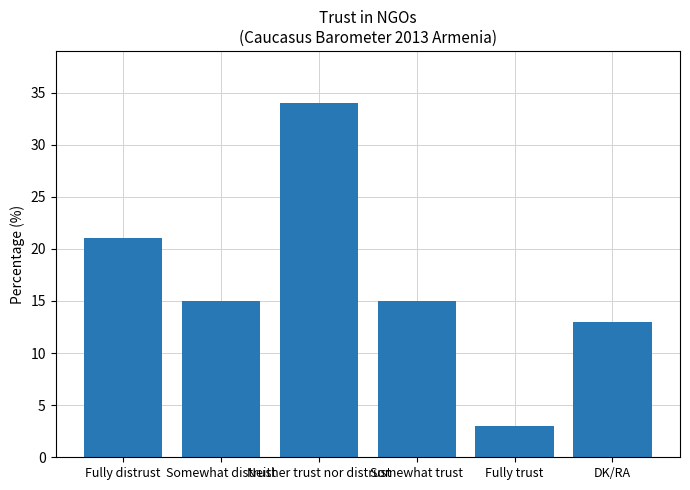

Which label corresponds to the smallest value in the chart?

Fully trust